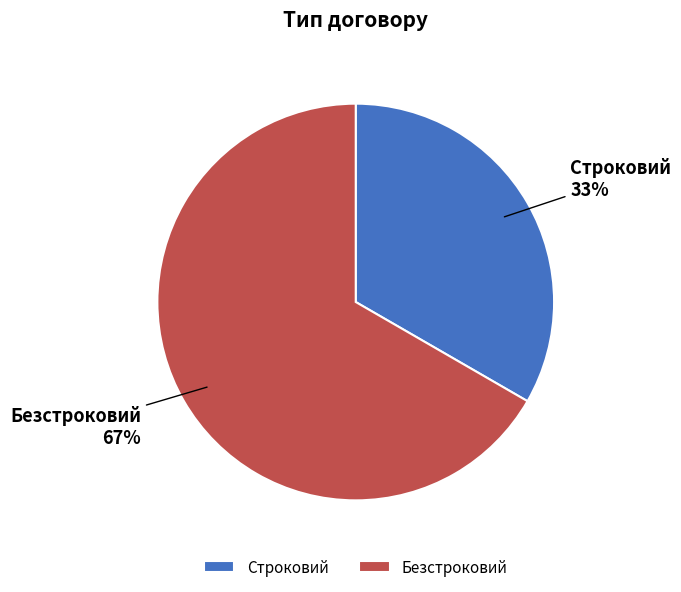

To the nearest percent, what is the combined percentage of Безстроковий and Строковий?

100%